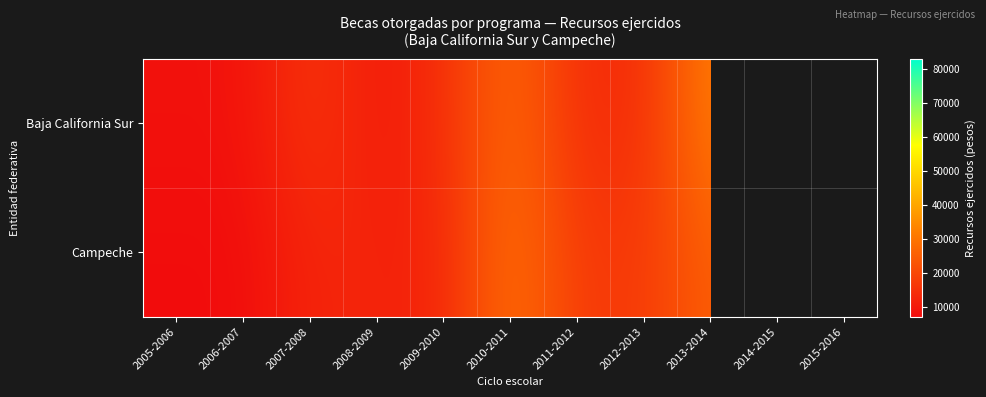

How many categories are shown in the chart?

11